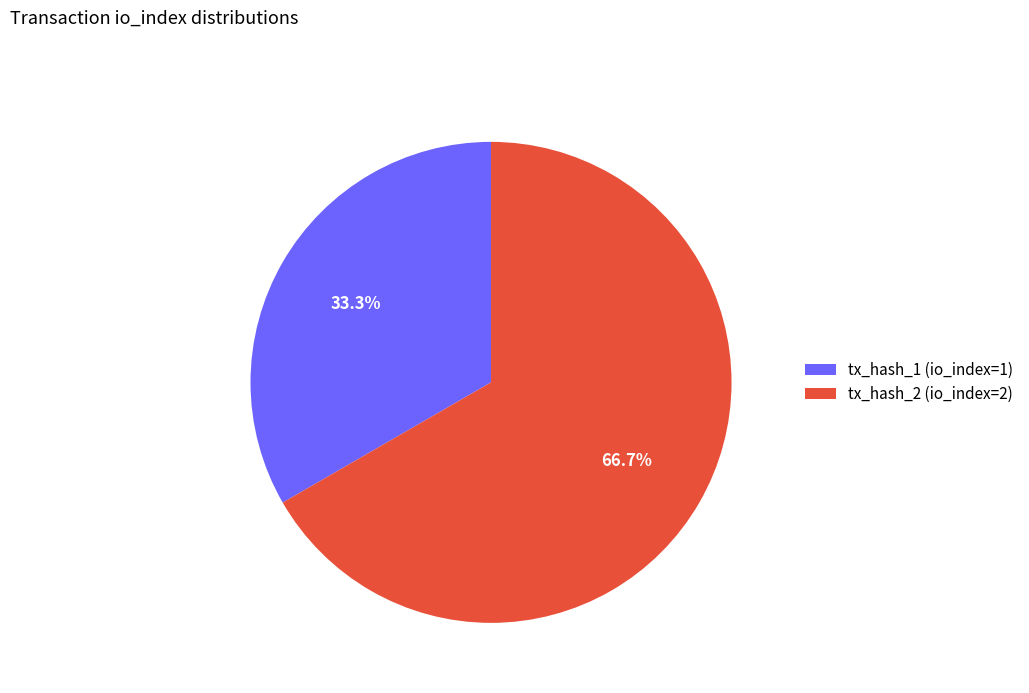

What is the ratio of the value at tx_hash_2 (io_index=2) to the value at tx_hash_1 (io_index=1)?

2.0